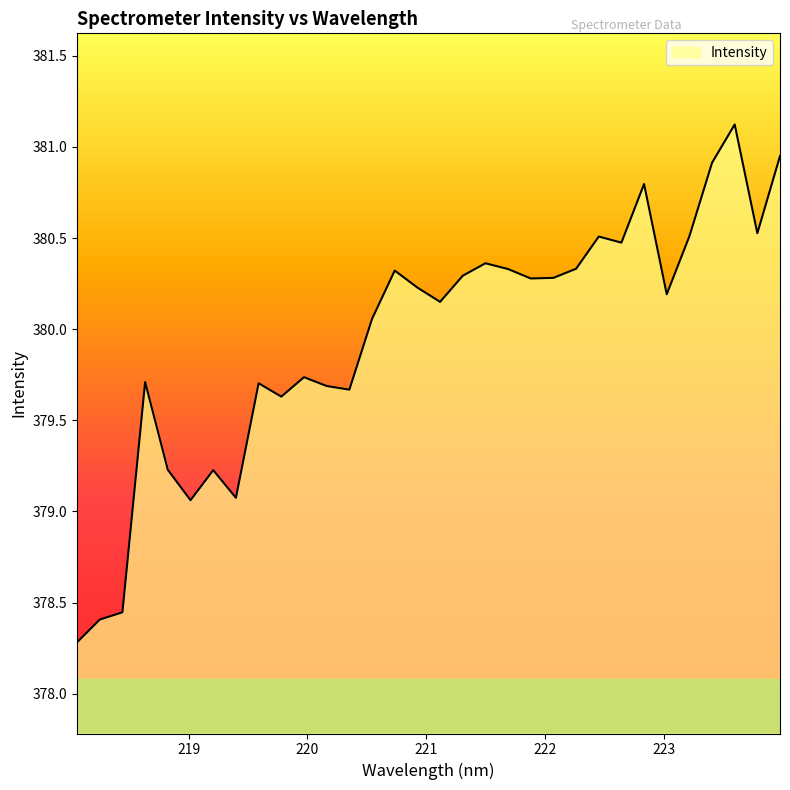

What is the smallest value displayed?

378.3